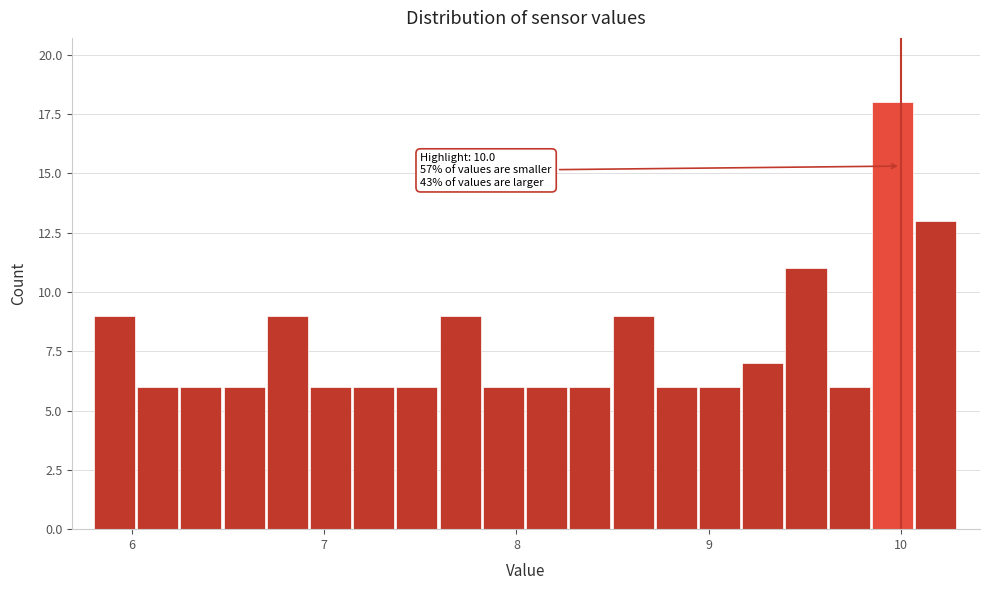

Read against the x-axis, roughly where is the centre of the tallest bar?

10.0